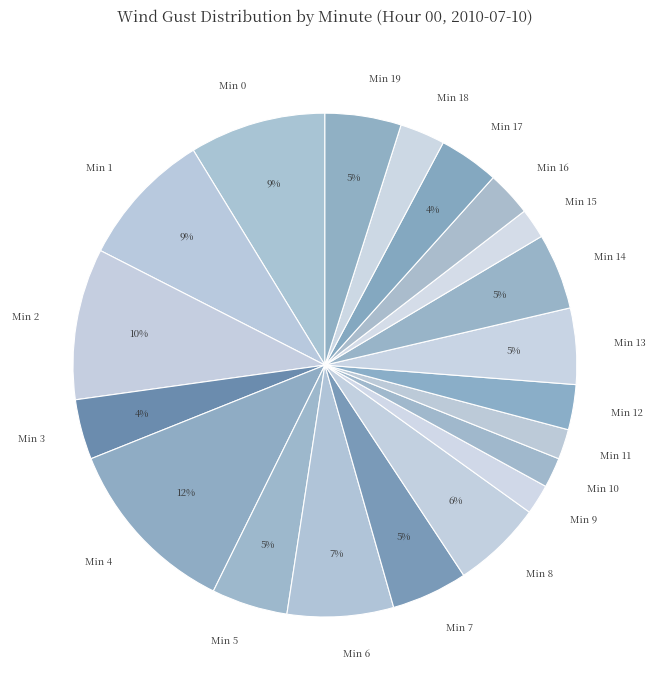

Which category has the biggest portion of the pie?

Min 4